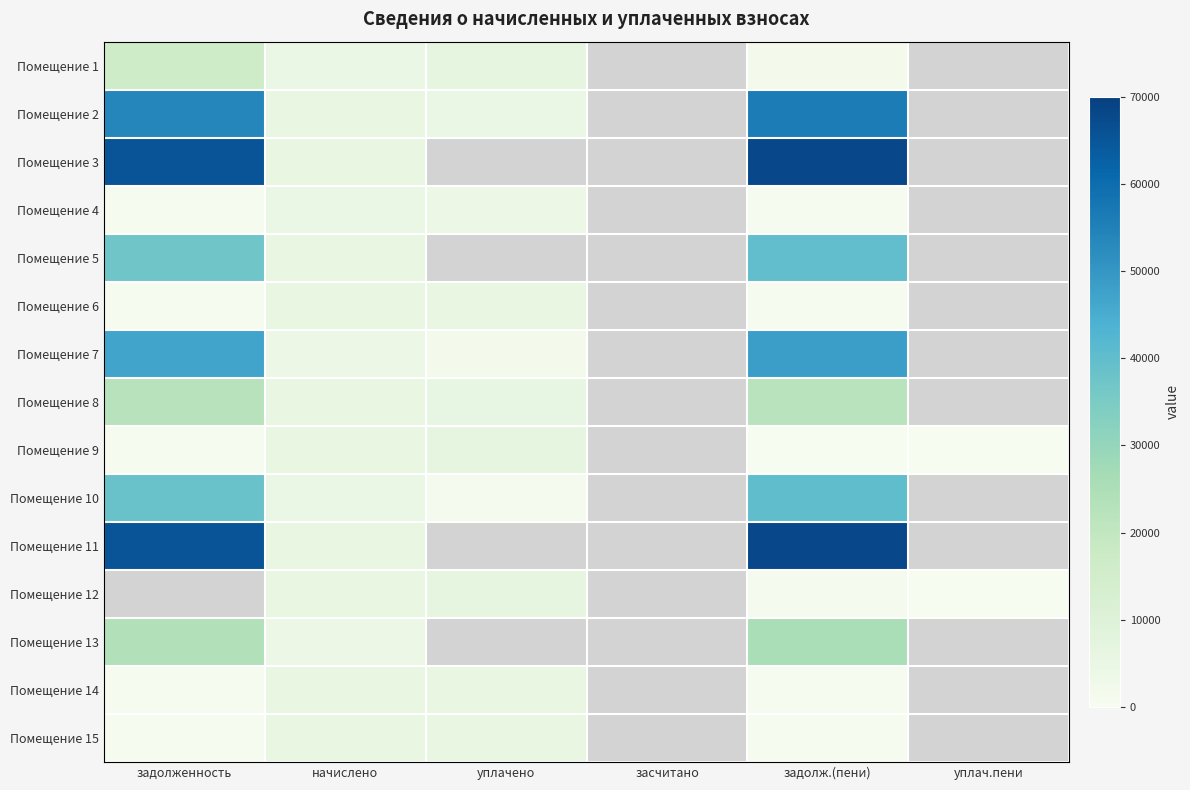

What is the minimum value shown in the chart?

6.3